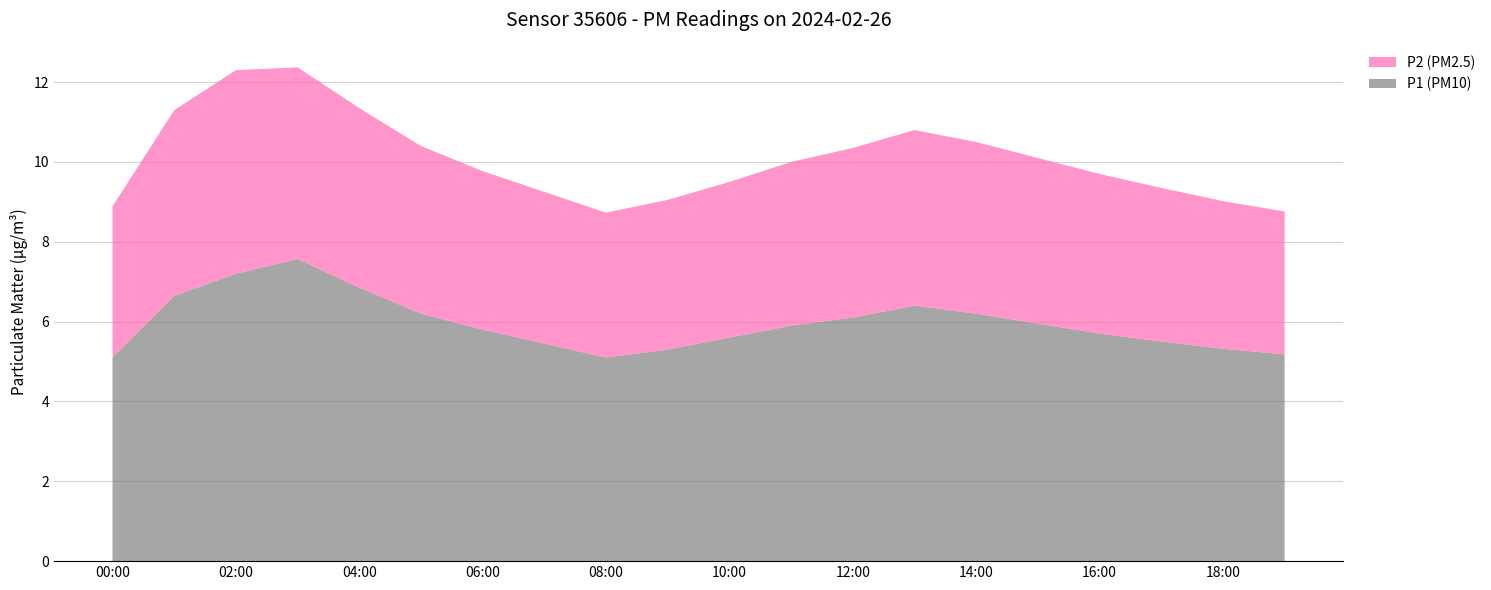

Reading left to right, list all the values displayed in this chart.

P1: 5.1	6.4	7.2	7.6	6.8	6.2	5.8	5.5	5.1	5.3	5.6	5.9	6.1	6.4	6.2	6.0	5.7	5.5	5.3	5.2
P2: 3.6	4.8	5.1	4.8	4.5	4.2	4.0	3.8	3.6	3.8	3.9	4.1	4.2	4.4	4.3	4.2	4.0	3.9	3.7	3.6